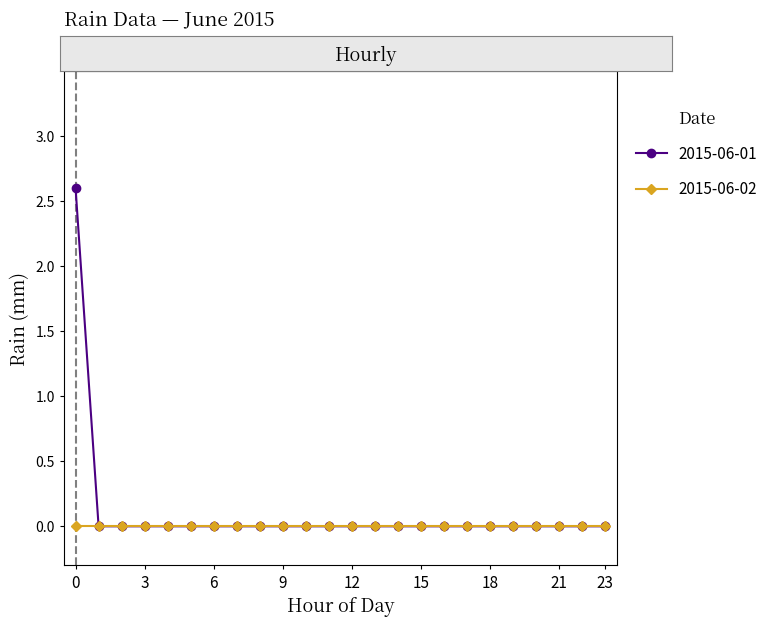

What is the maximum value shown in the chart?

2.6